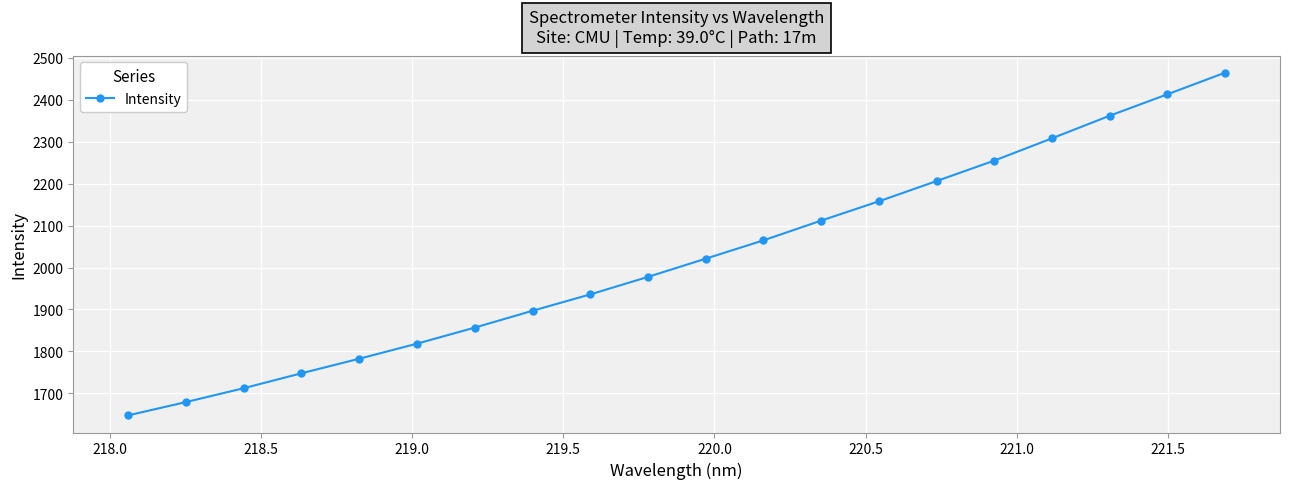

What is the value of the 18th point from the left?

2362.0